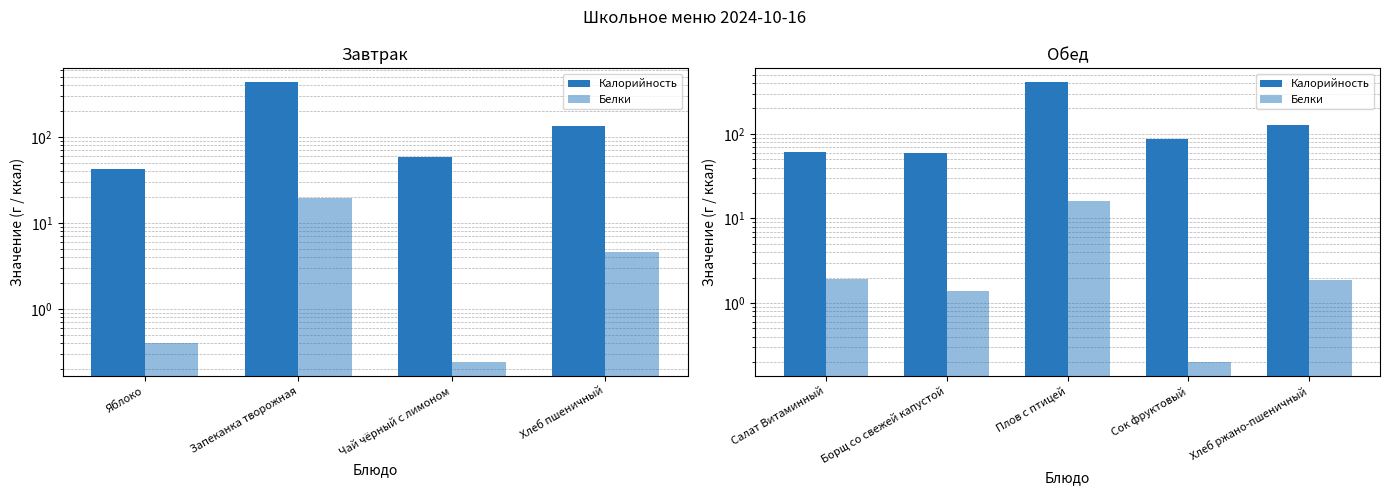

The Белки series shows 0.0 at Сок фруктовый. True or false?

False